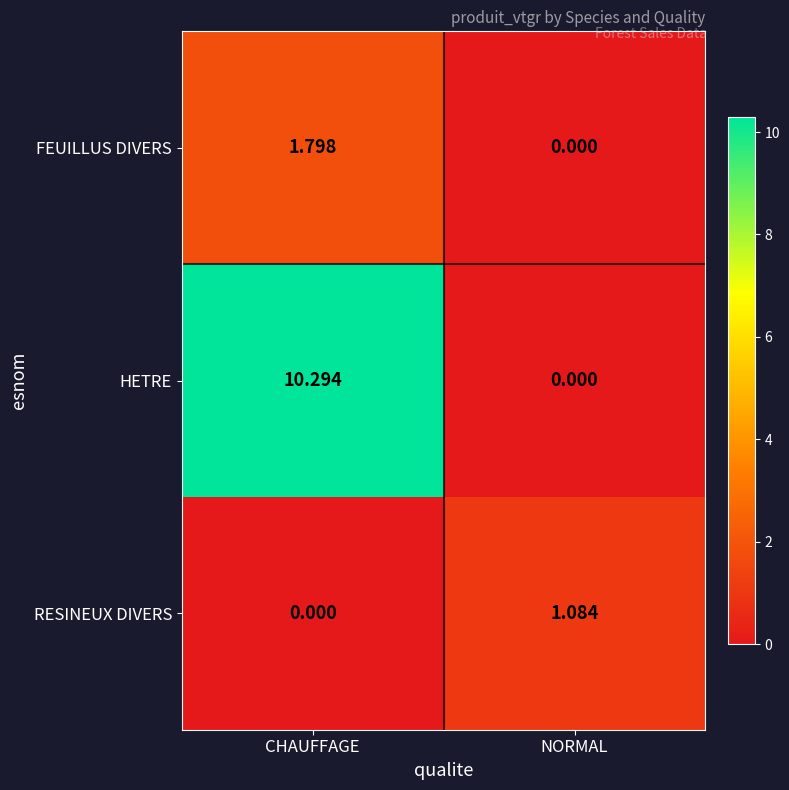

What is the maximum value shown in the chart?

10.3